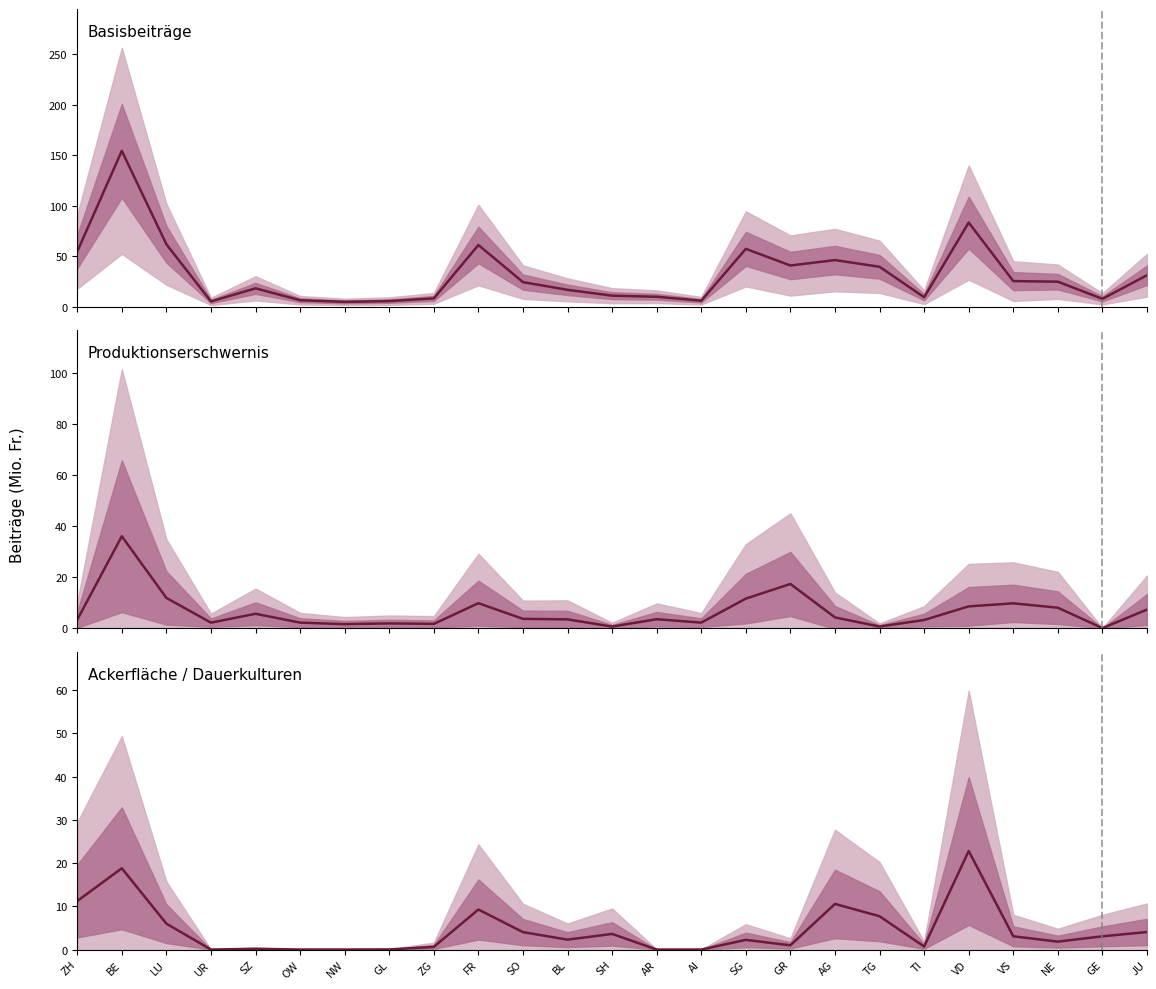

At which category does Ackerfläche / Dauerkulturen reach its first local valley?

UR